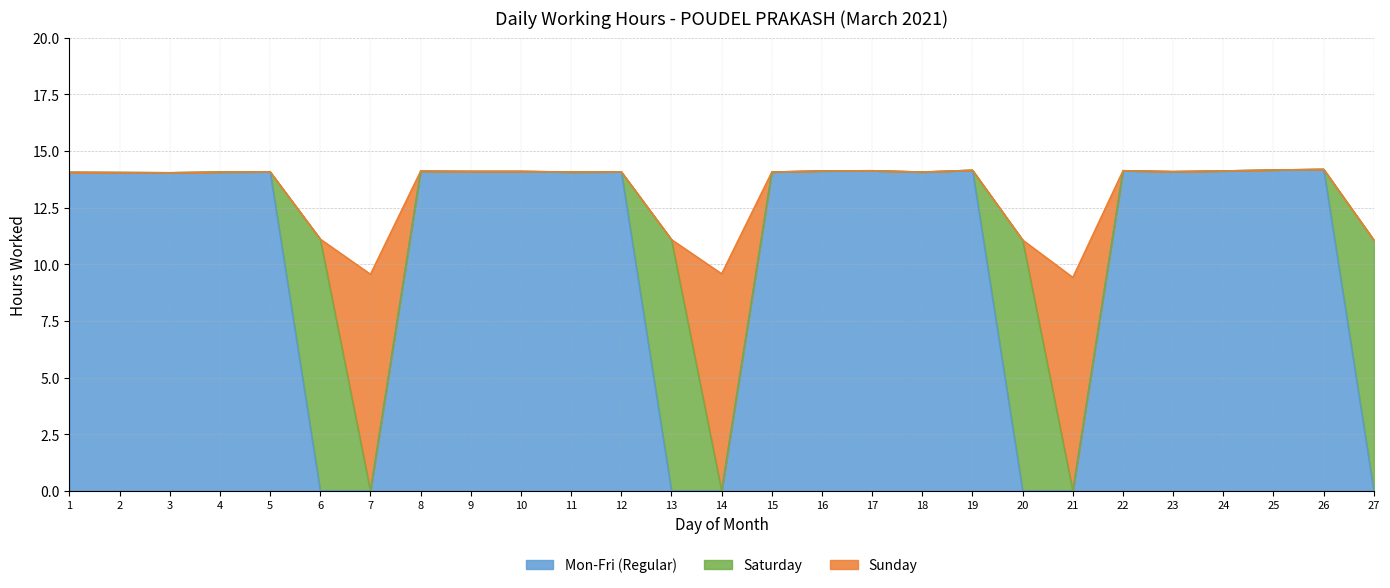

True or false: Mon-Fri (Regular) has more than 2 points higher than both neighbors.

True